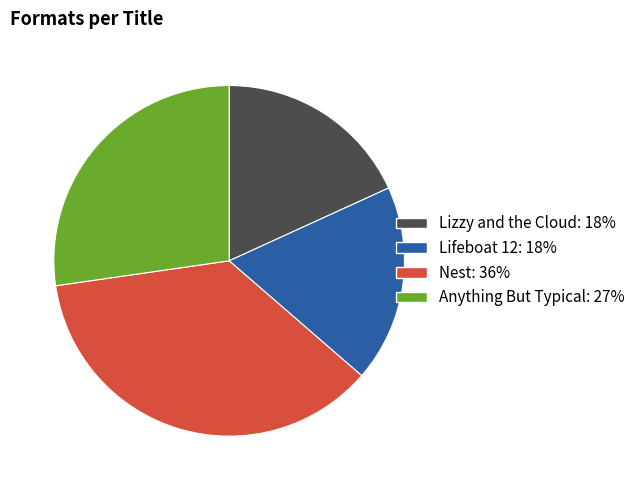

What is the ratio of the value at Lizzy and the Cloud: 18% to the value at Lifeboat 12: 18%?

1.0